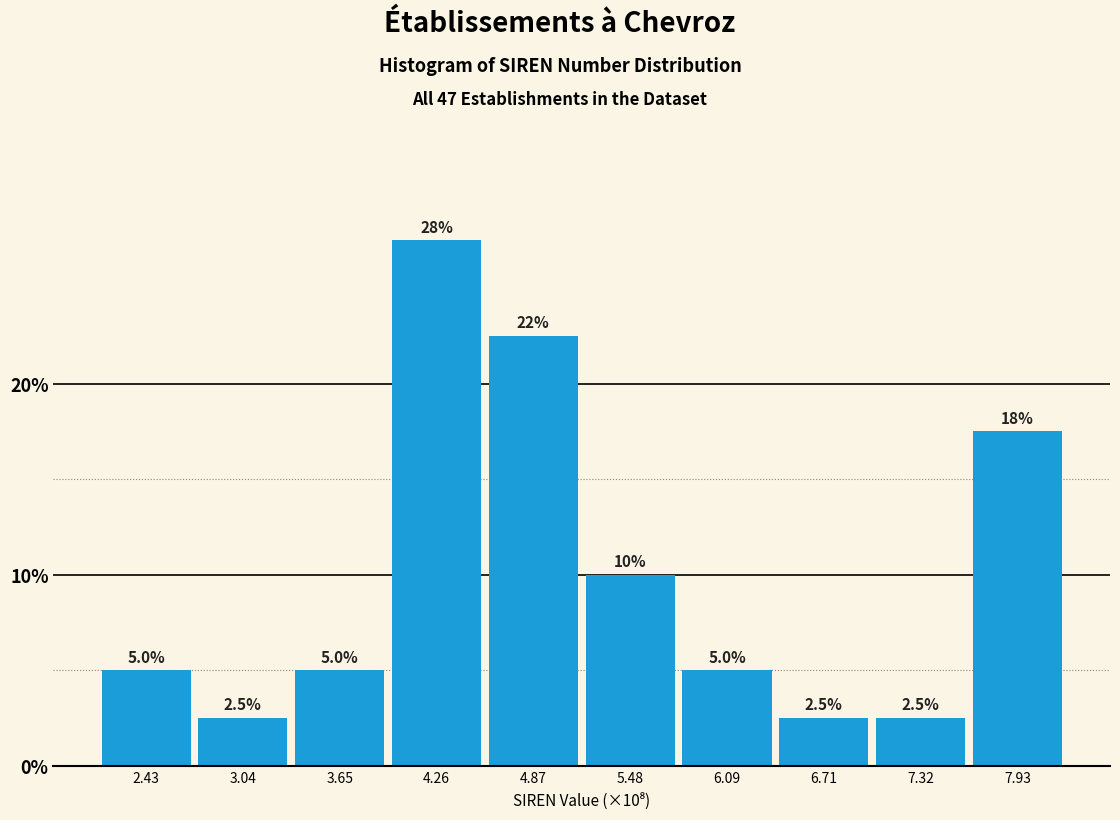

Reading right to left, extract all data points from this chart.

7.93=17.5	7.32=2.5	6.71=2.5	6.09=5.0	5.48=10.0	4.87=22.5	4.26=27.5	3.65=5.0	3.04=2.5	2.43=5.0